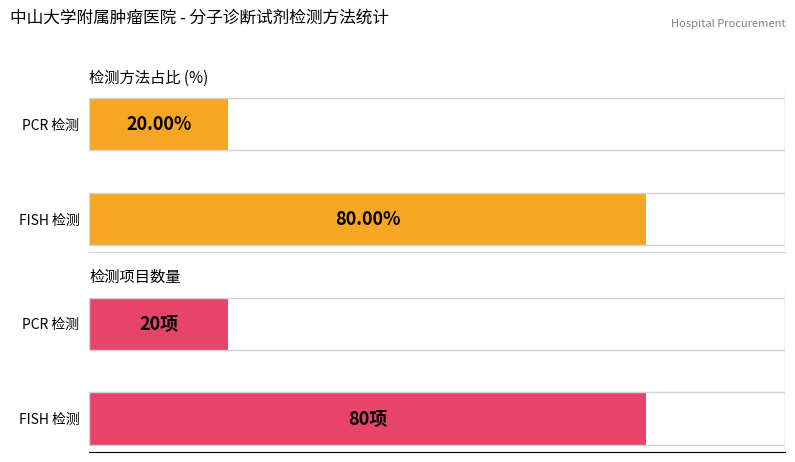

The 占比 (%) series shows 120 at FISH 检测. True or false?

False